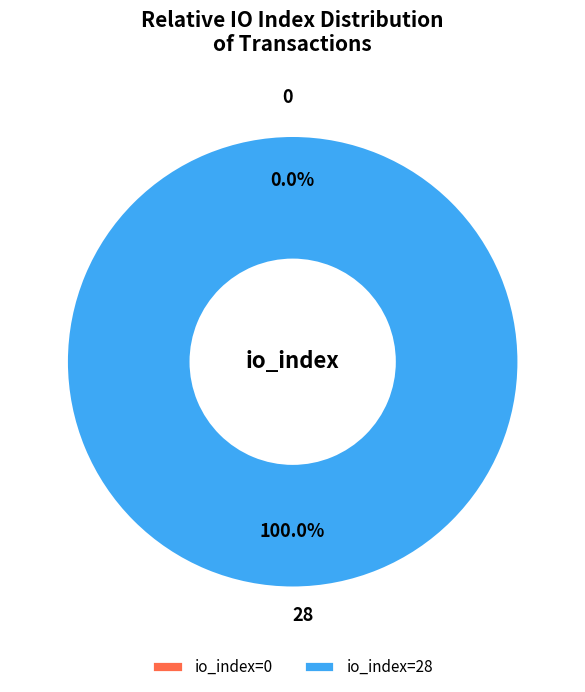

Is it true that 0 is 0% of the pie?

True